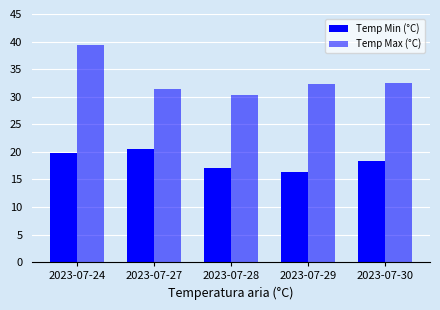

Rank the series at 2023-07-24 from highest to lowest value.

Temp Max (°C), Temp Min (°C)